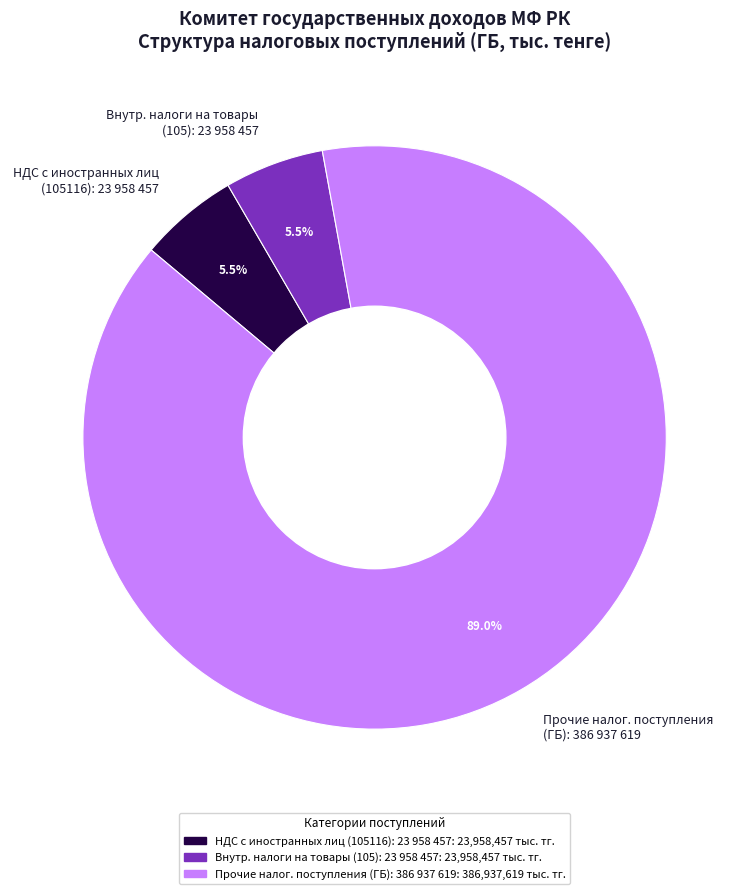

How much of the chart is everything except Прочие налог. поступления (ГБ): 386 937 619?

11.0%